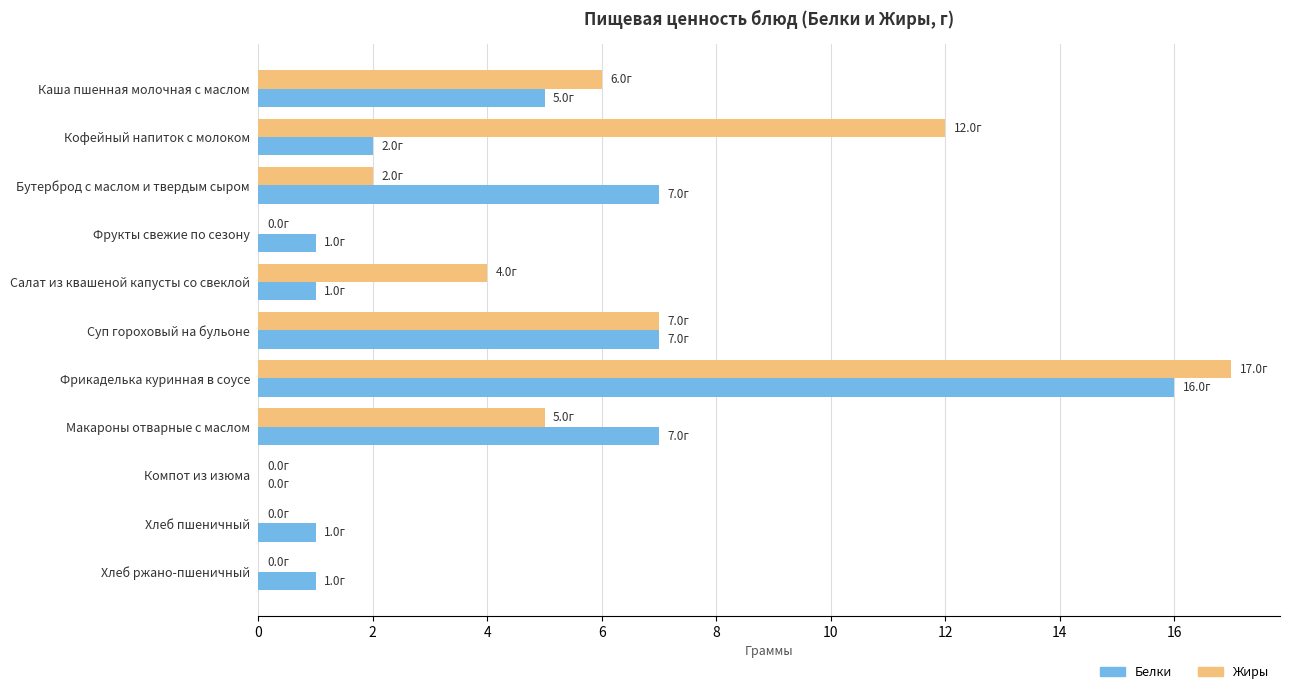

What is the maximum value shown in the chart?

17